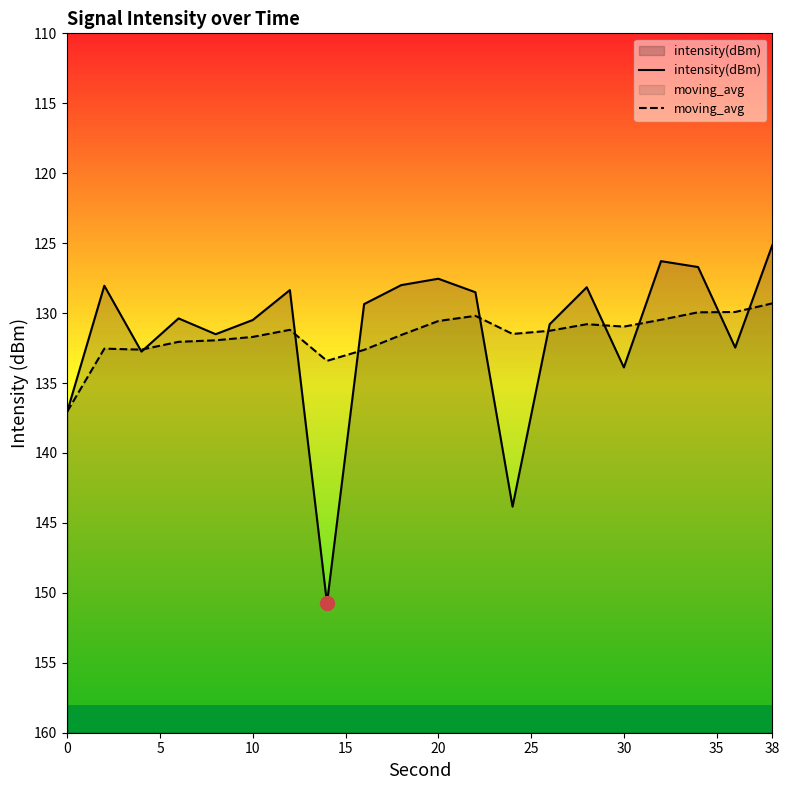

What are all the series names shown in the legend?

intensity(dBm), moving_avg